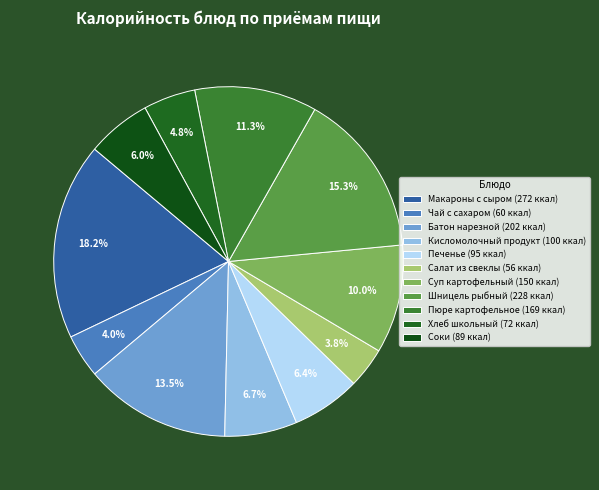

To the nearest percent, what is the combined percentage of Пюре картофельное and Соки?

17%